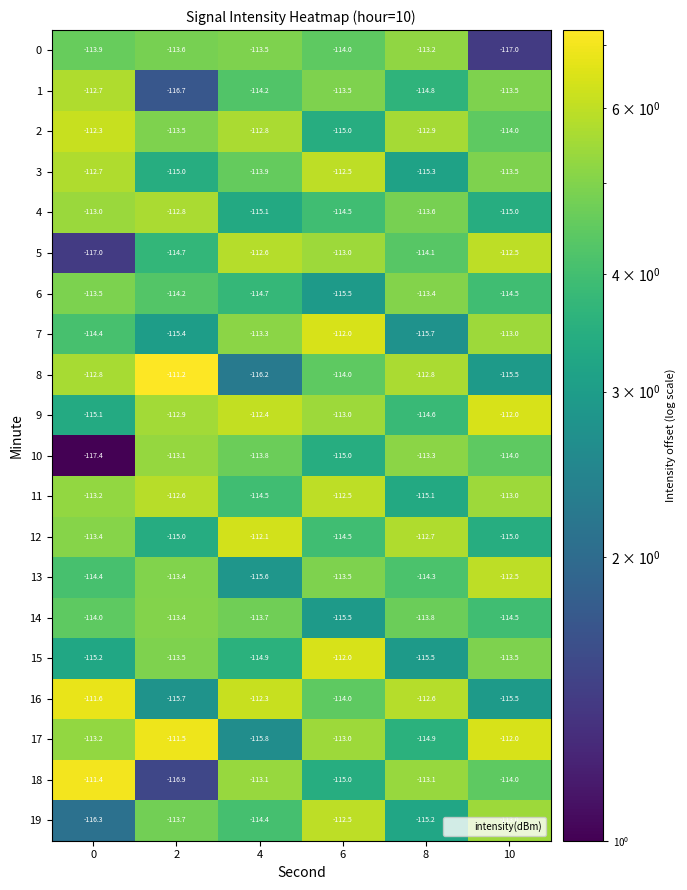

What is the difference between the second highest and second lowest values in the 5 series?

2.1